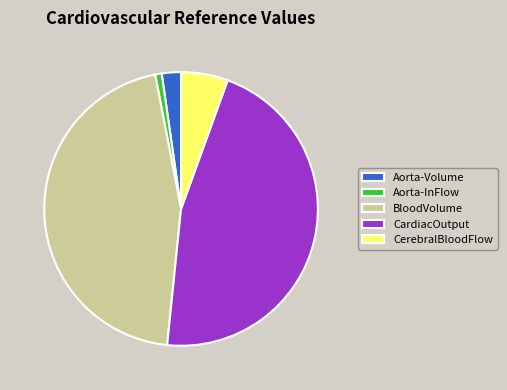

Is Aorta-InFlow the majority of the pie?

No